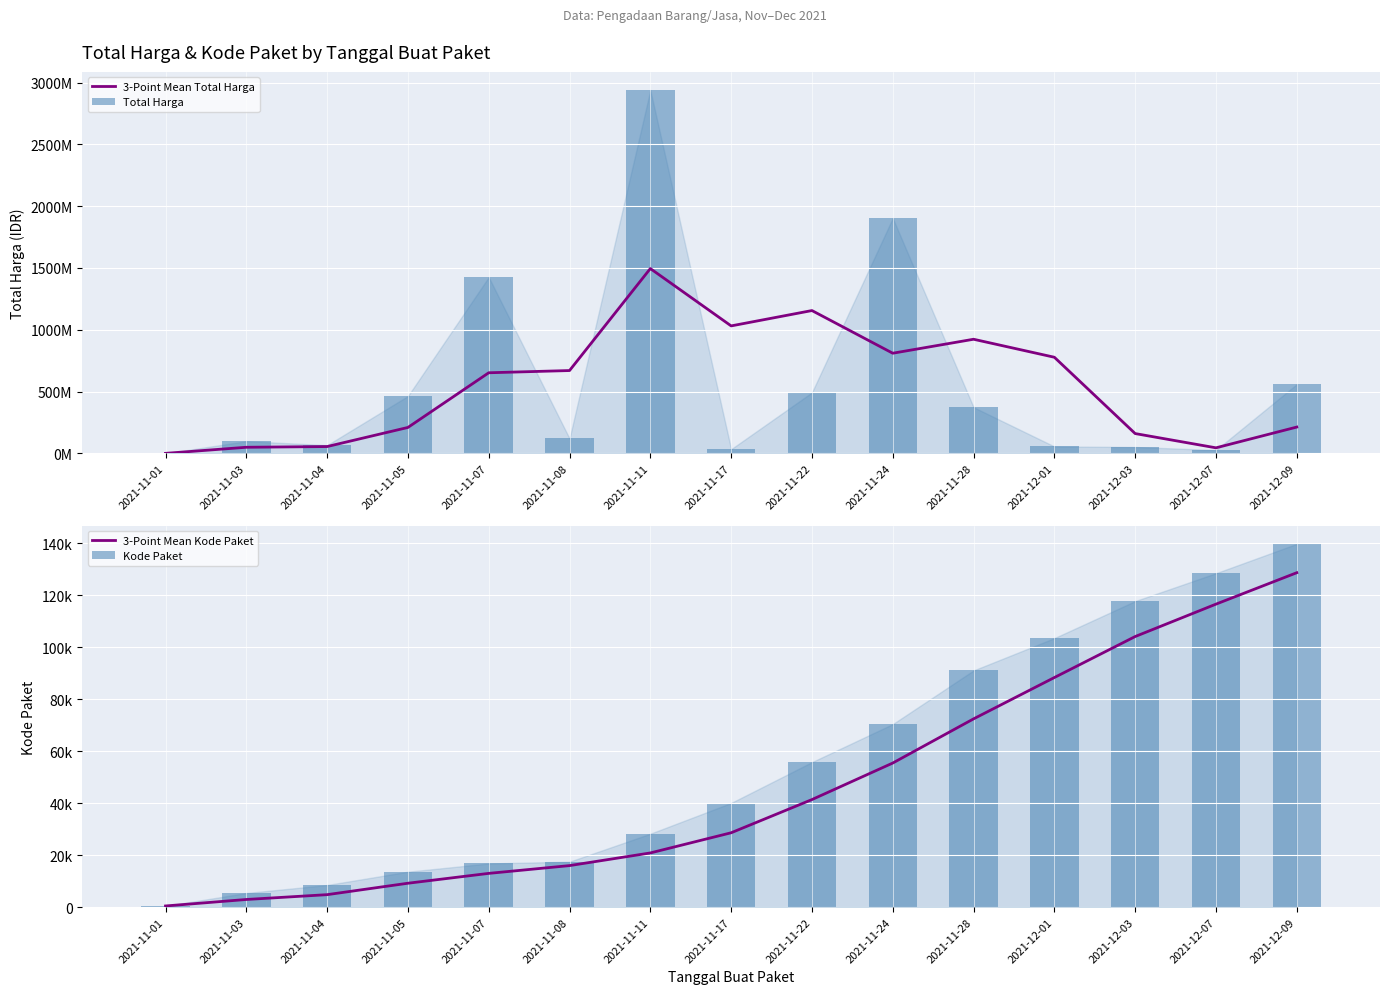

Is the value of 3-Point Mean Total Harga at 2021-12-03 greater than the value of 3-Point Mean Kode Paket at 2021-12-03?

Yes